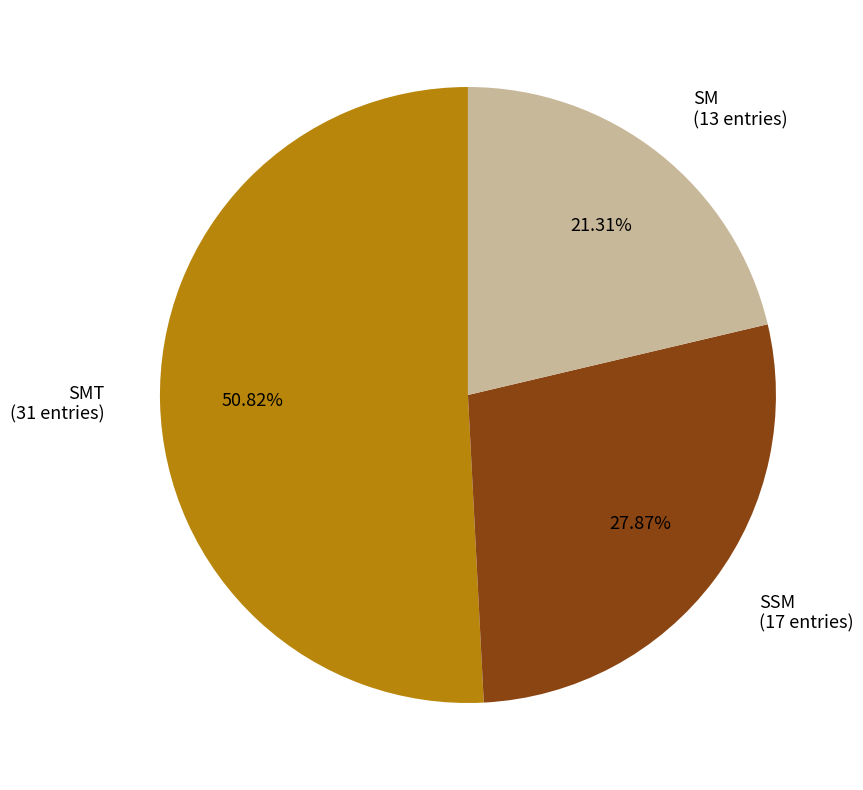

How many slices are in this pie chart?

3